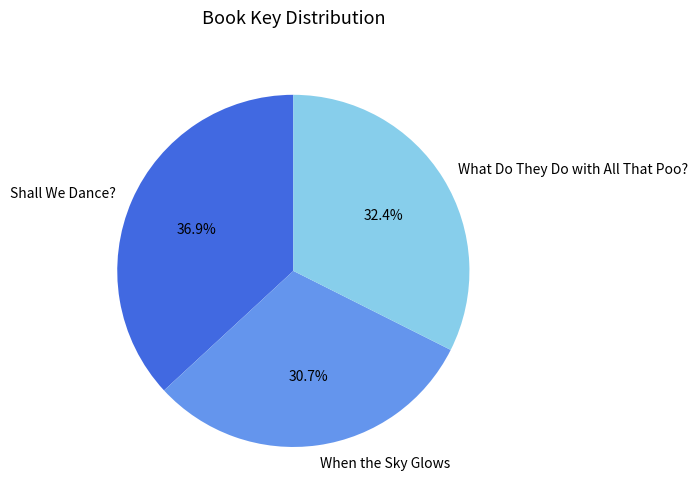

Is What Do They Do with All That Poo? the majority of the pie?

No